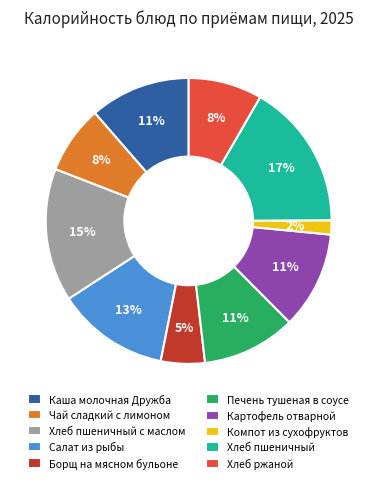

True or false: Печень тушеная в соусе accounts for 11% of the total.

True